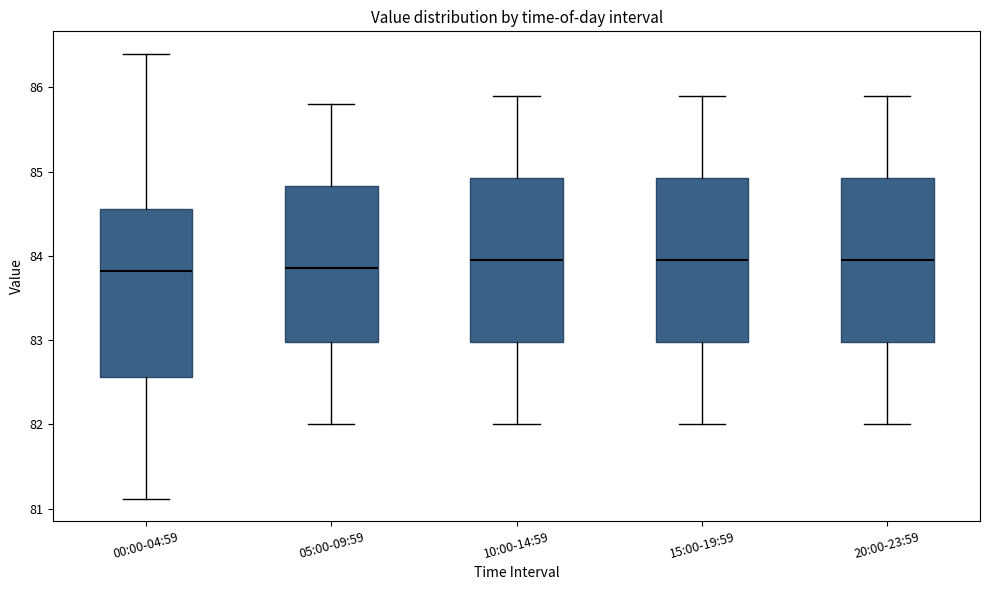

Reading left to right, transcribe this box plot: for each box, give where its median line is, the range the box spans, and where its two whiskers end, as read against the y-axis. The values are not printed on the chart, so give them approximately, as read against the axis.

00:00-04:59: median 83.8, box 82.6 to 84.6, whiskers 81.1 to 86.4
05:00-09:59: median 83.9, box 83.0 to 84.8, whiskers 82.0 to 85.8
10:00-14:59: median 84.0, box 83.0 to 84.9, whiskers 82.0 to 85.9
15:00-19:59: median 84.0, box 83.0 to 84.9, whiskers 82.0 to 85.9
20:00-23:59: median 84.0, box 83.0 to 84.9, whiskers 82.0 to 85.9